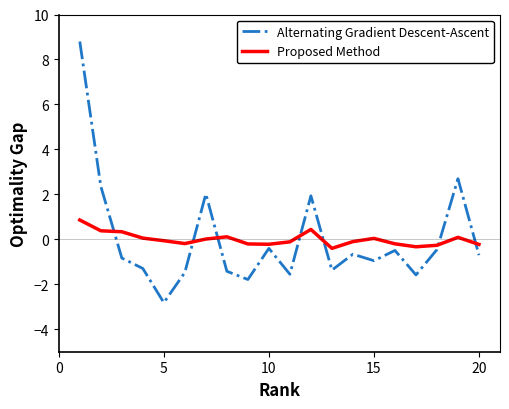

Which series has the largest range (max minus min)?

Alternating Gradient Descent-Ascent